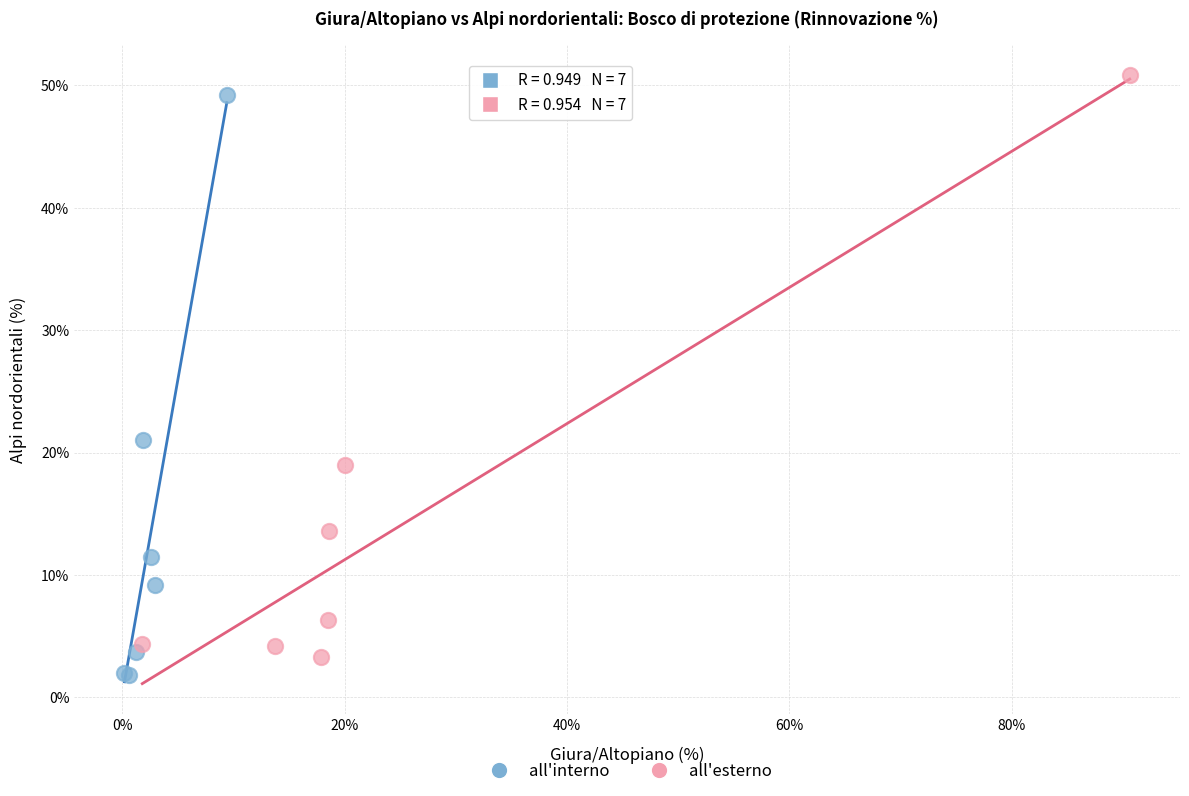

Which series contains the lowest Y value?

all'interno